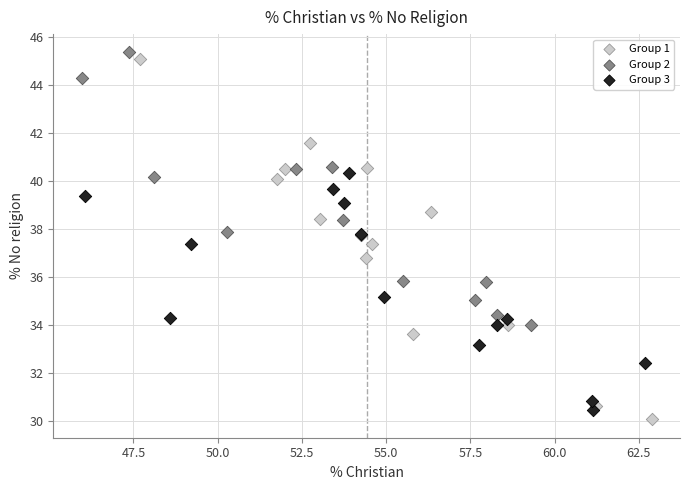

What are all the series names shown in the legend?

Group 1, Group 2, Group 3